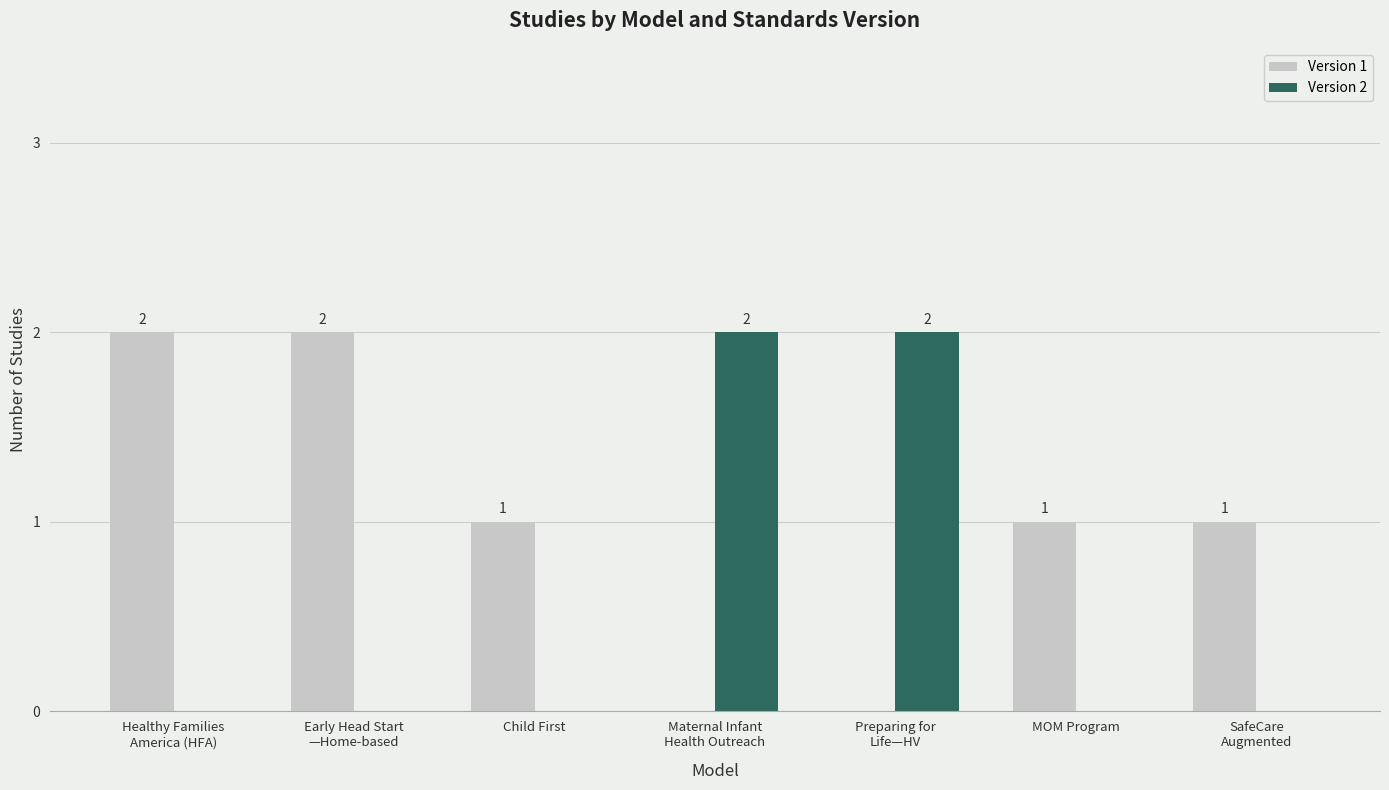

Which series has the largest total across all categories?

Version 1